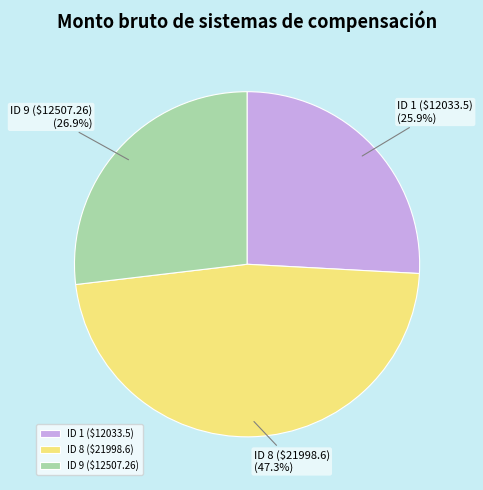

True or false: ID 9 ($12507.26) accounts for 32% of the total.

False